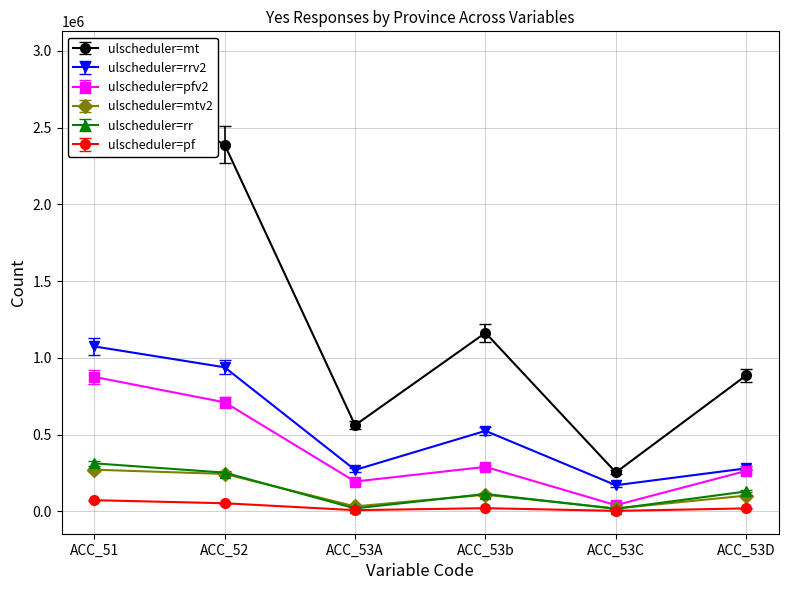

At which label does AB reach its peak?

ACC_51